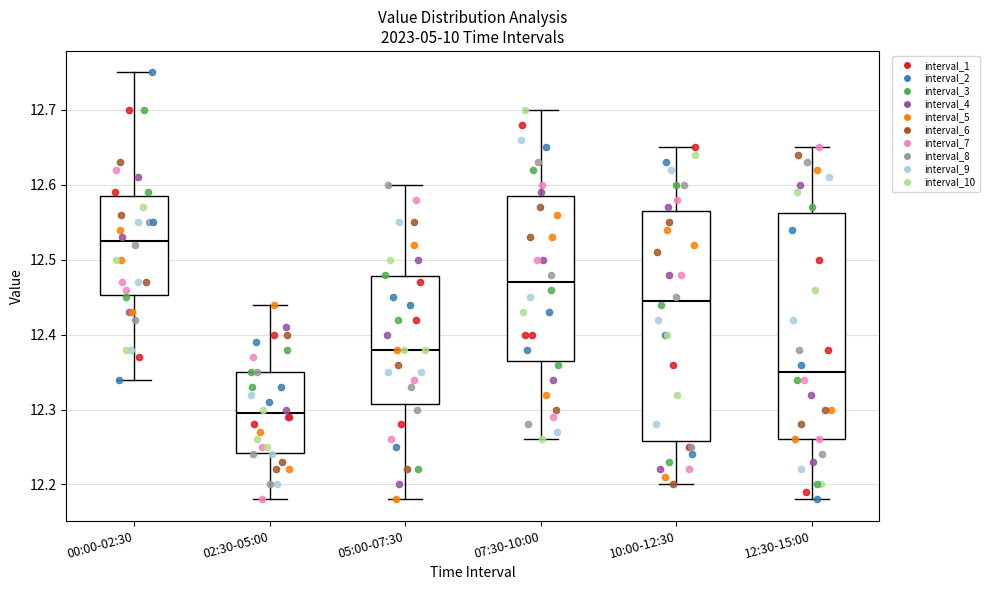

Reading left to right, read every box against the y-axis: the position of its median line, the range the box covers, and the ends of its whiskers. The values are not printed on the chart, so give them approximately, as read against the axis.

00:00-02:30: median 12.53, box 12.45 to 12.59, whiskers 12.34 to 12.75
02:30-05:00: median 12.30, box 12.24 to 12.35, whiskers 12.18 to 12.44
05:00-07:30: median 12.38, box 12.31 to 12.48, whiskers 12.18 to 12.60
07:30-10:00: median 12.47, box 12.37 to 12.59, whiskers 12.26 to 12.70
10:00-12:30: median 12.45, box 12.26 to 12.57, whiskers 12.20 to 12.65
12:30-15:00: median 12.35, box 12.26 to 12.56, whiskers 12.18 to 12.65